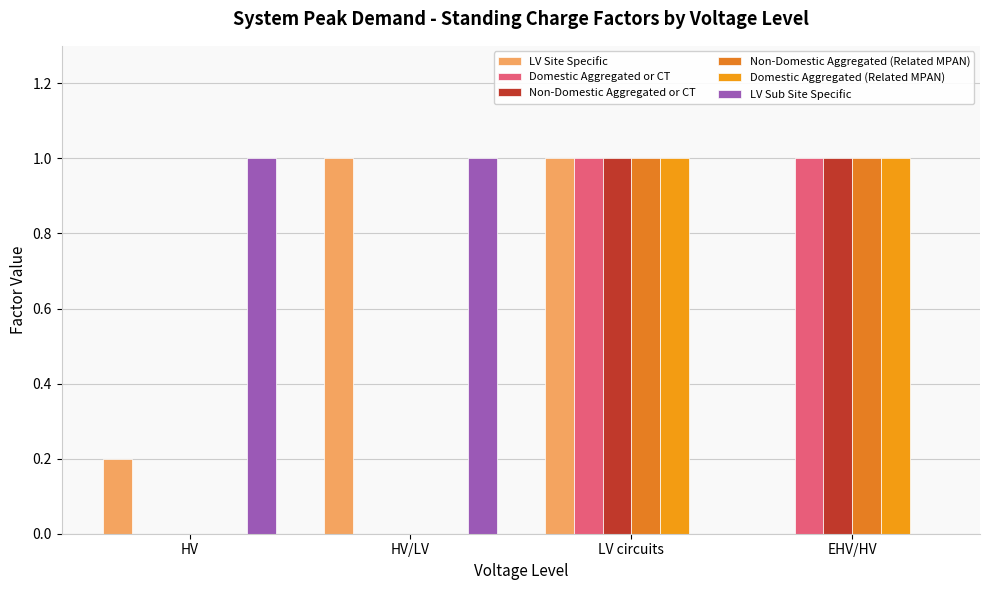

What is the spread (max minus min) of values at HV?

1.0